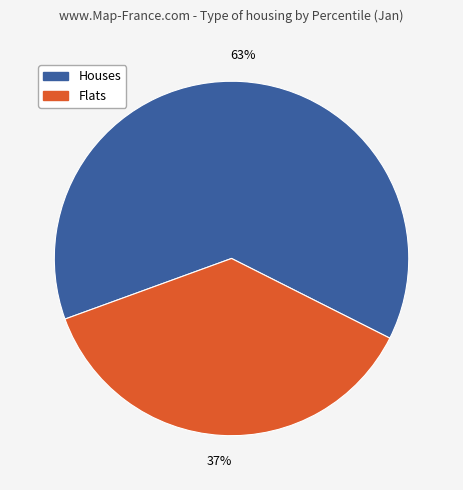

To the nearest percent, what is the average slice percentage?

50%